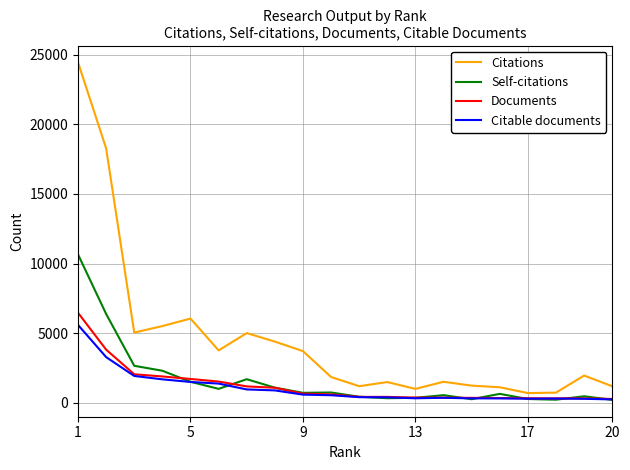

What is the difference between the maximum and minimum values in the Self-citations series?

10451